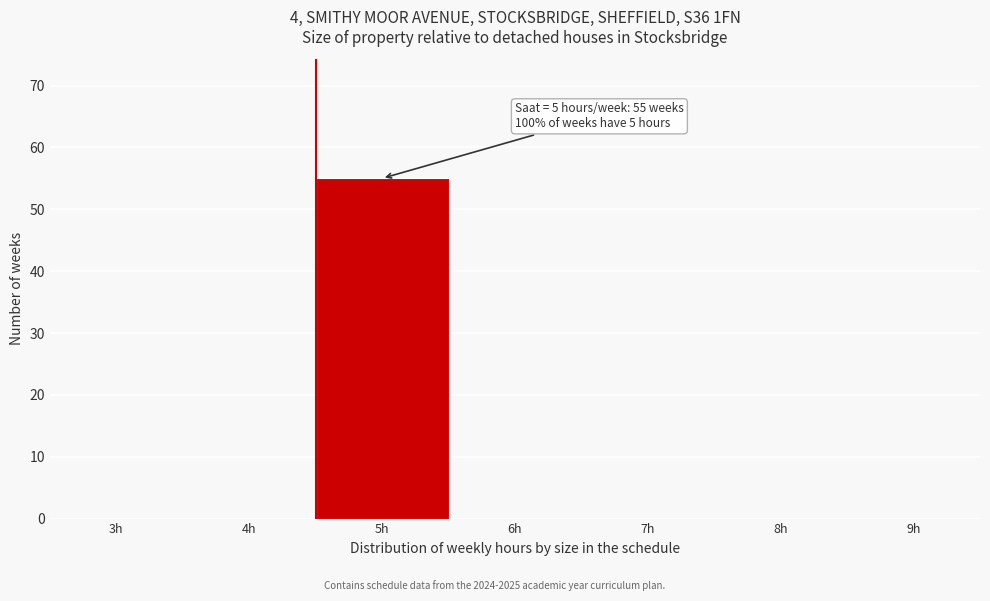

Reading left to right, transcribe all the data shown in this chart.

3h=0	4h=0	5h=55	6h=0	7h=0	8h=0	9h=0